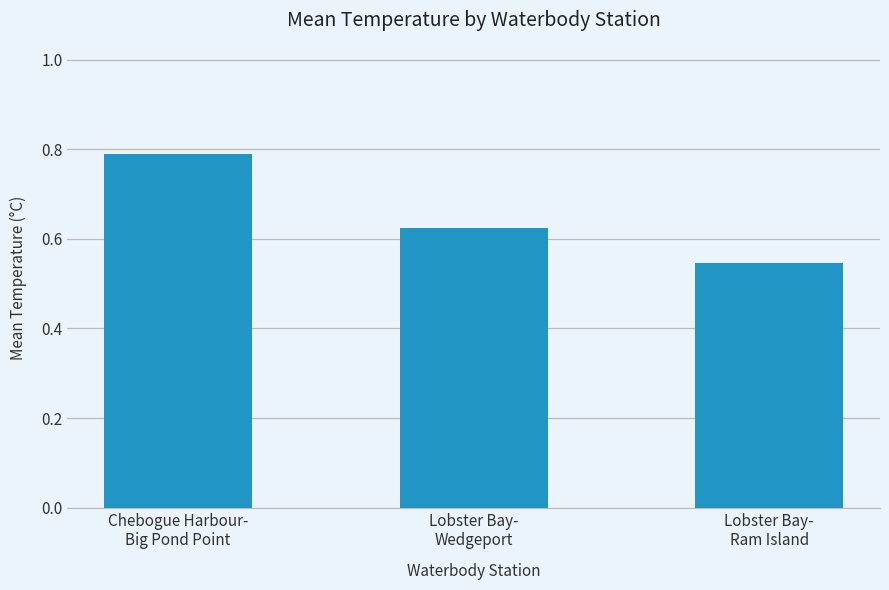

True or false: the data shows 0.3 at Lobster Bay-
Ram Island.

False